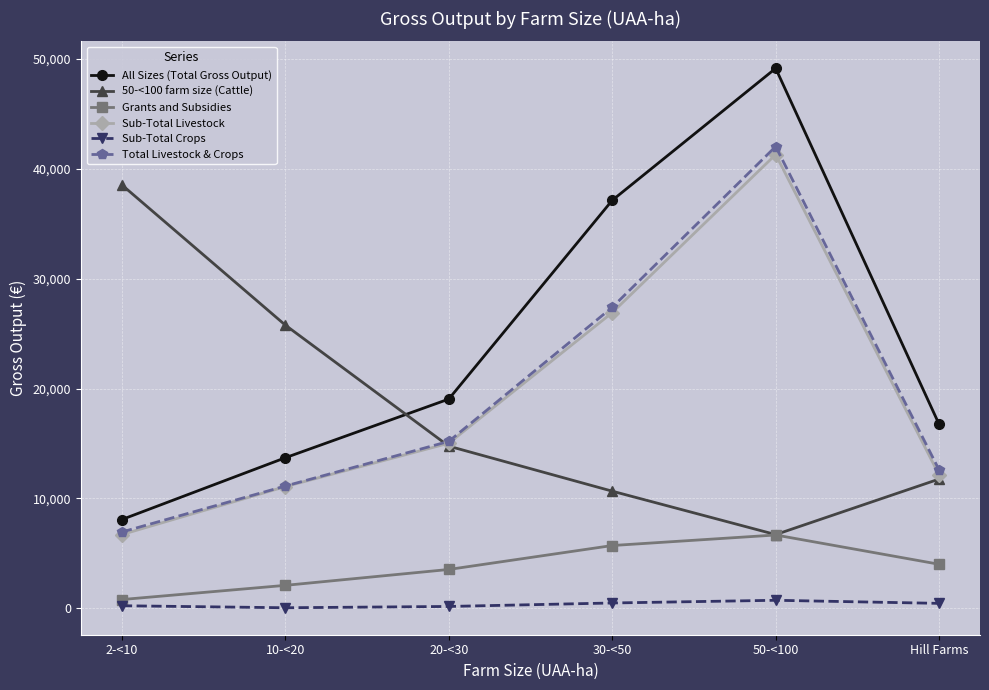

The 50-<100 farm size (Cattle) series shows 25784 at 10-<20. True or false?

True